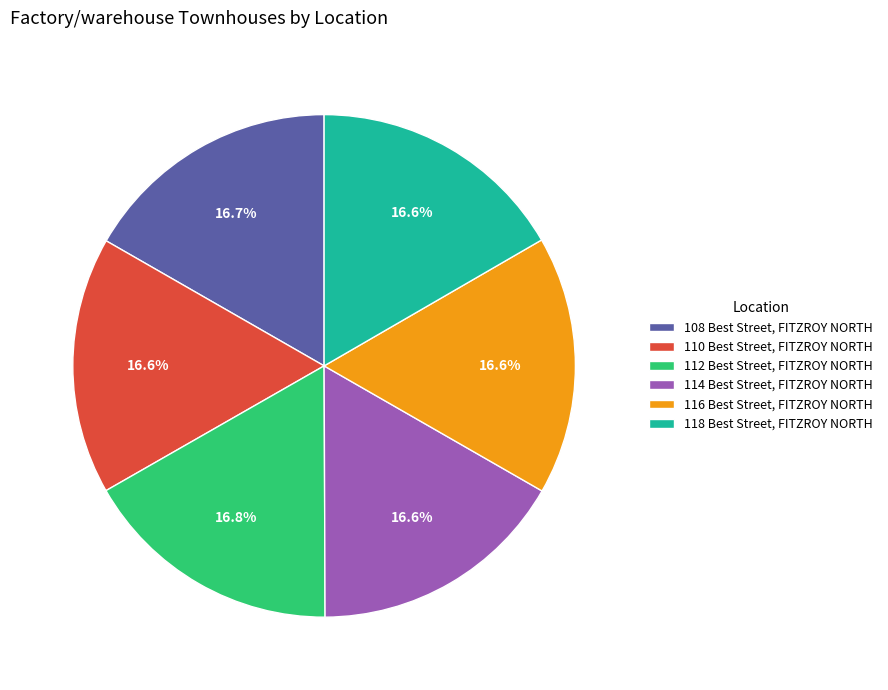

Approximately how many times larger is the value at 118 Best Street, FITZROY NORTH compared to 110 Best Street, FITZROY NORTH?

1.0